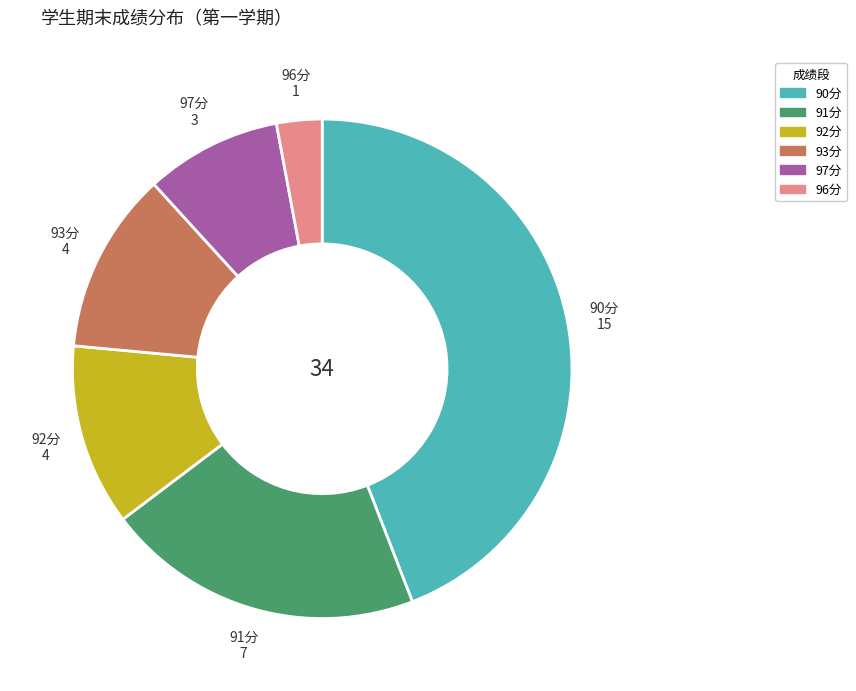

Is there any slice that represents more than half of the pie?

No